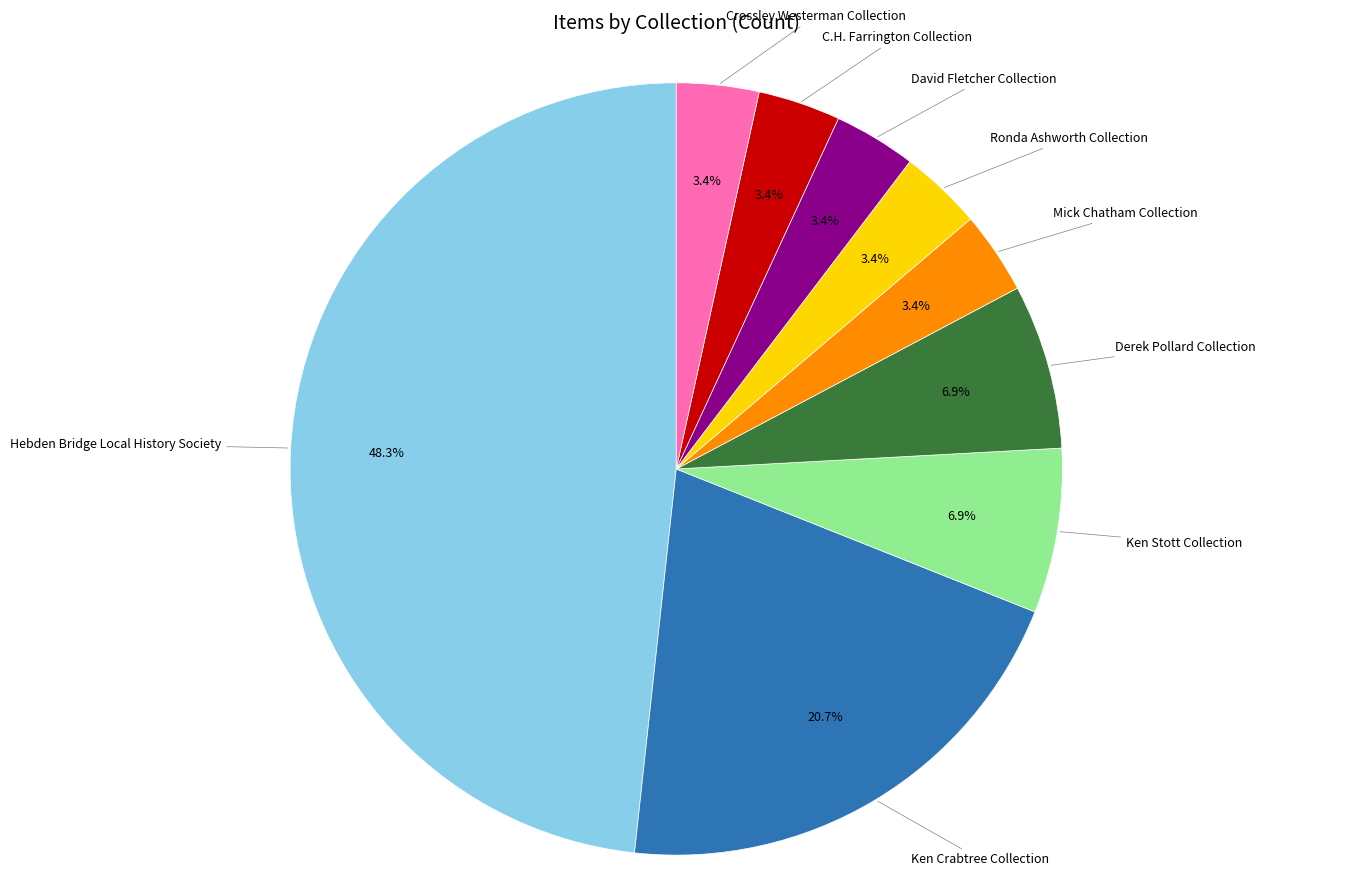

Is there a majority slice in this chart?

No